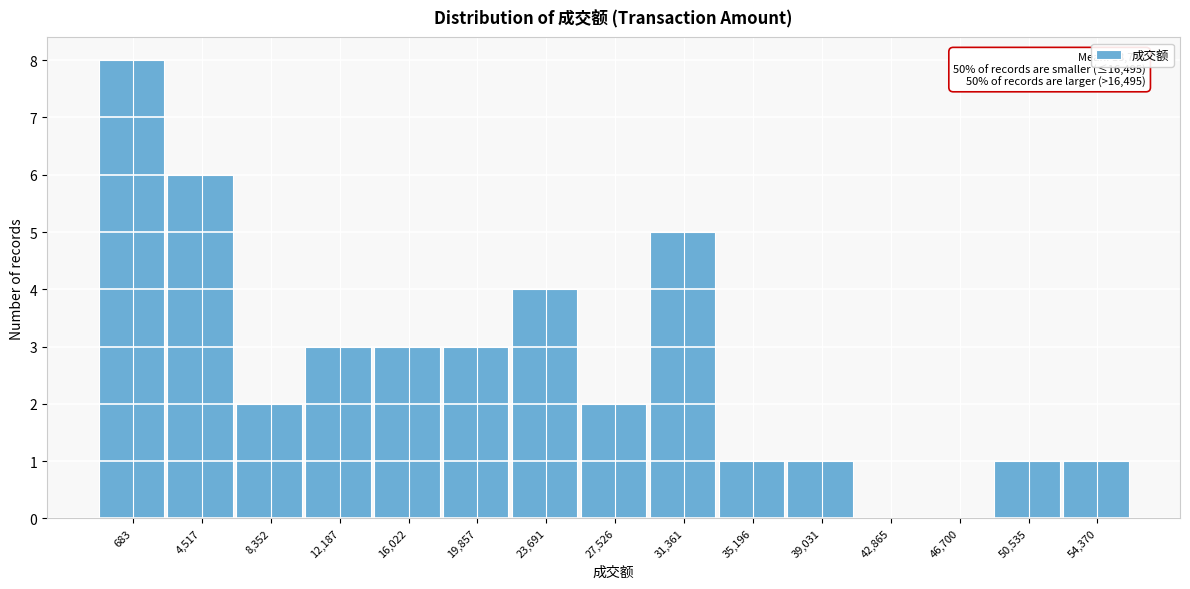

Reading left to right, list all the values displayed in this chart.

683=8	4,517=6	8,352=2	12,187=3	16,022=3	19,857=3	23,691=4	27,526=2	31,361=5	35,196=1	39,031=1	42,865=0	46,700=0	50,535=1	54,370=1